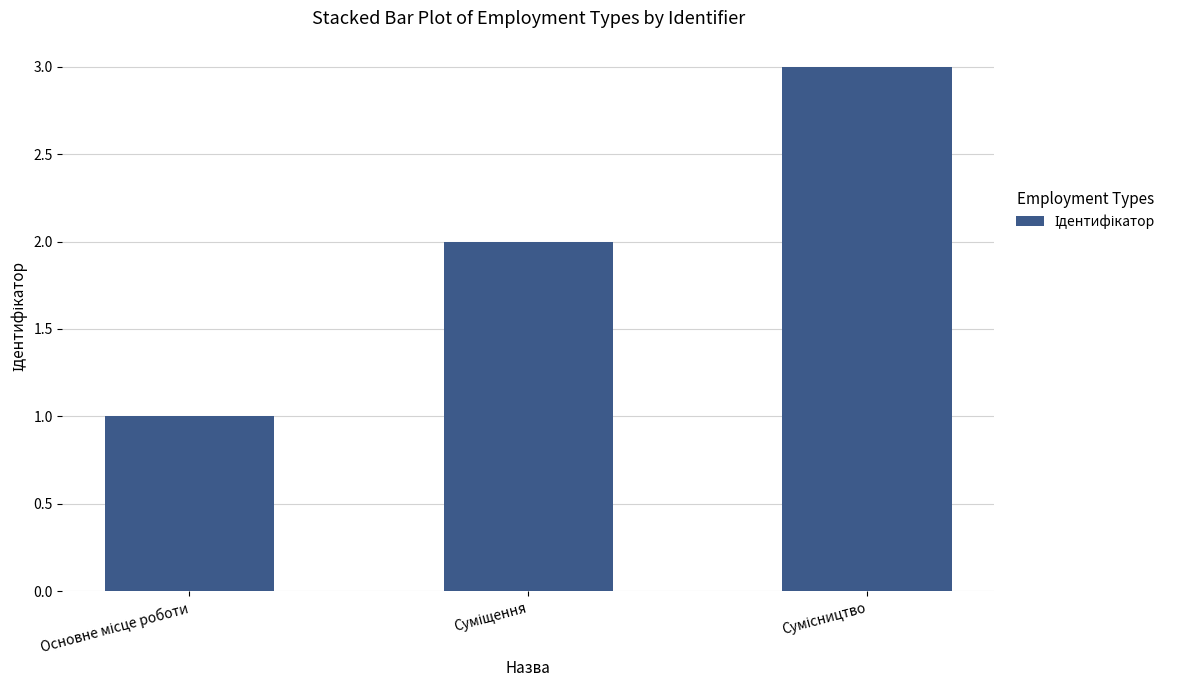

What is the maximum value shown in the chart?

3